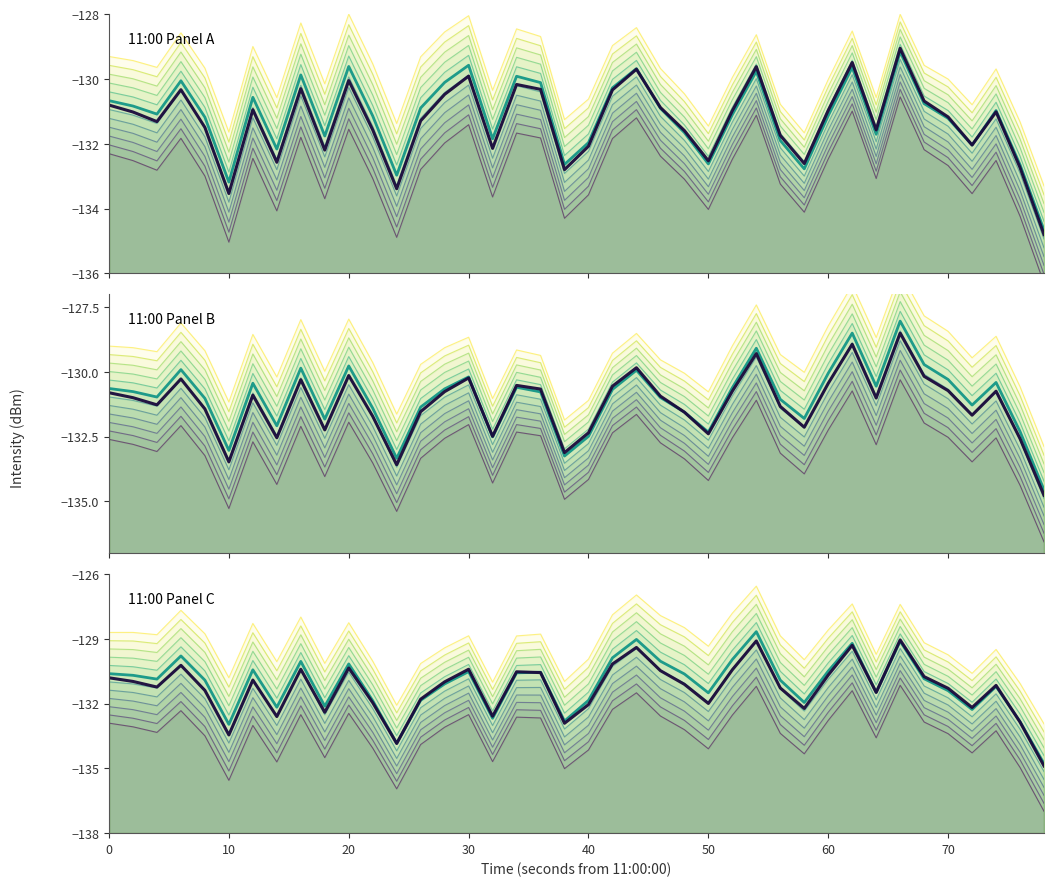

How many interior local valleys (lower than both neighbors) does the data have?

11